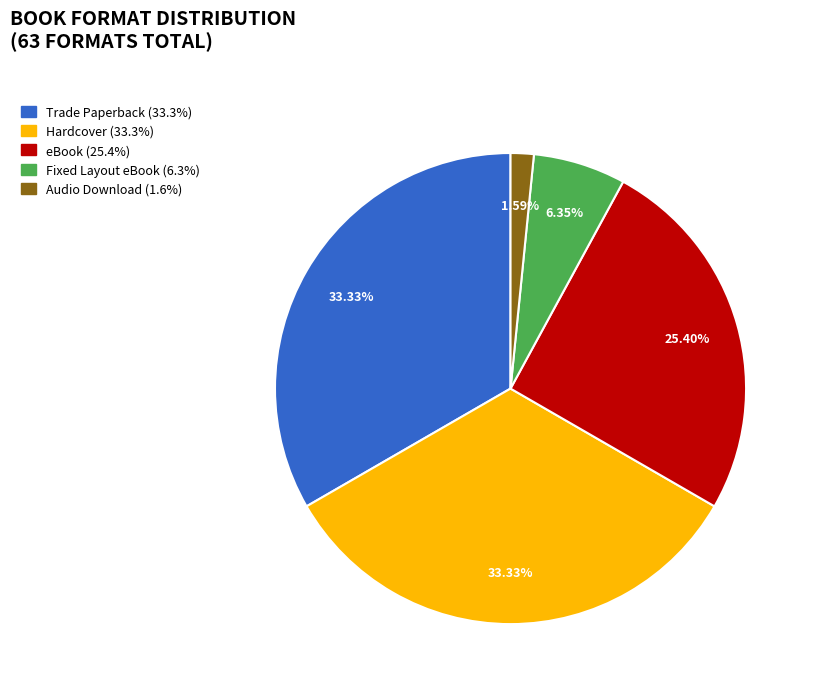

Is it true that Fixed Layout eBook is 6% of the pie?

True